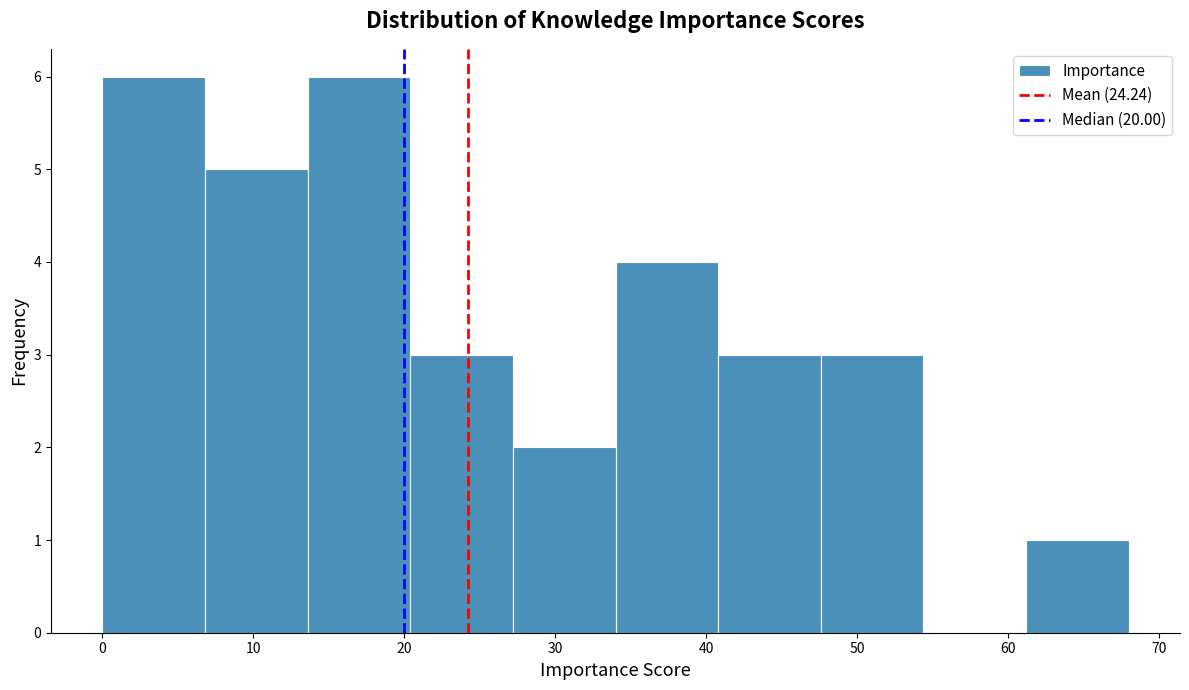

Reading left to right, list every bar in this chart as the range it spans on the x-axis followed by its height. Neither the bar edges nor the heights are printed on the chart, so give them approximately, as read against the axes.

0.0 to 6.8: 6
6.8 to 13.6: 5
13.6 to 20.4: 6
20.4 to 27.2: 3
27.2 to 34.0: 2
34.0 to 40.8: 4
40.8 to 47.6: 3
47.6 to 54.4: 3
54.4 to 61.2: 0
61.2 to 68.0: 1